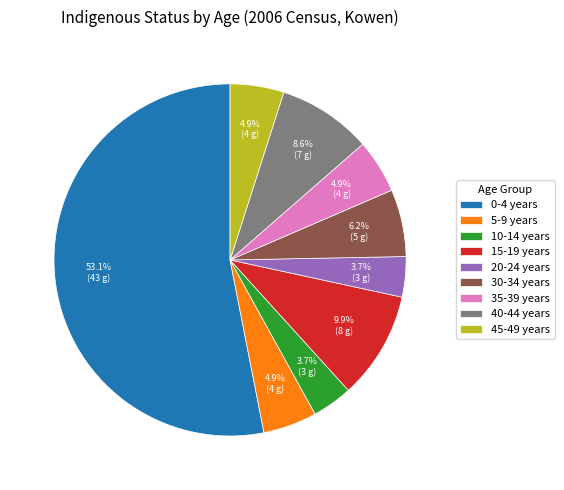

Does 40-44 years represent more than half of the total?

No